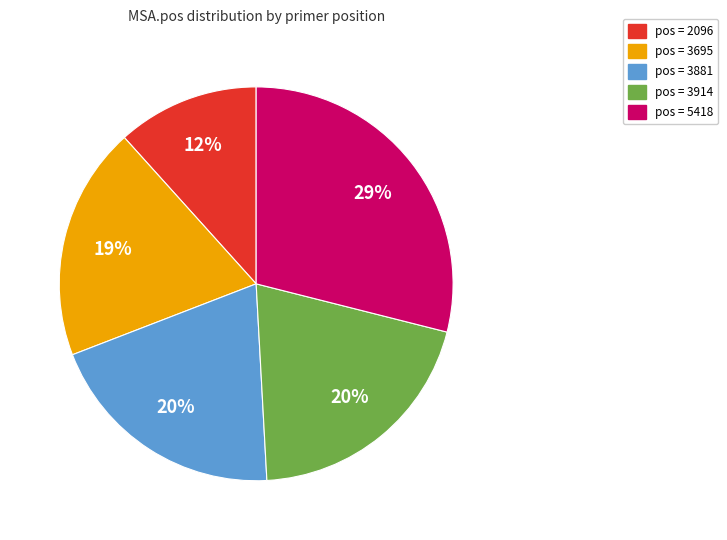

How many slices are in this pie chart?

5